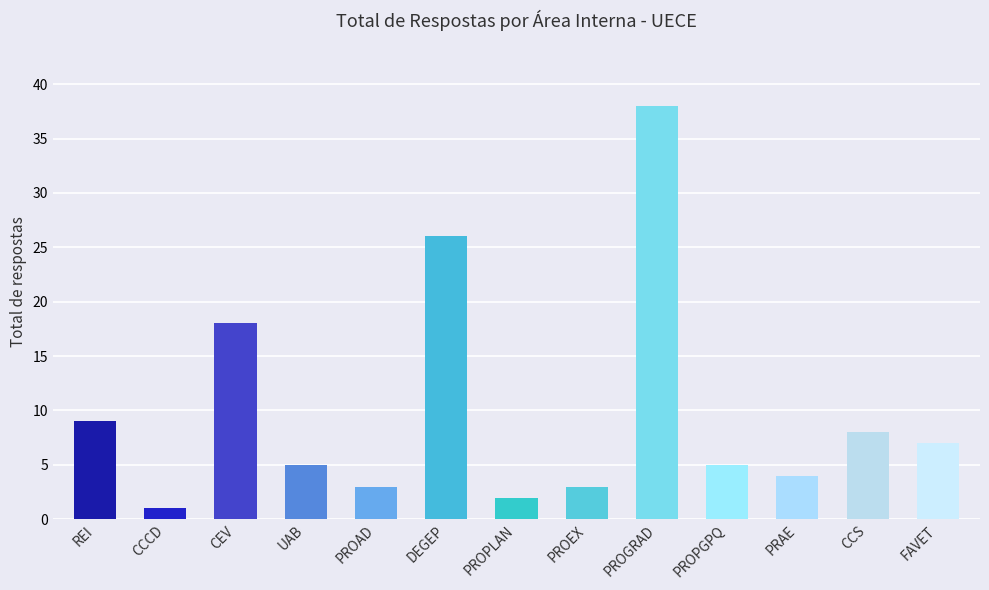

The chart shows a value of 5 at PROAD. True or false?

False